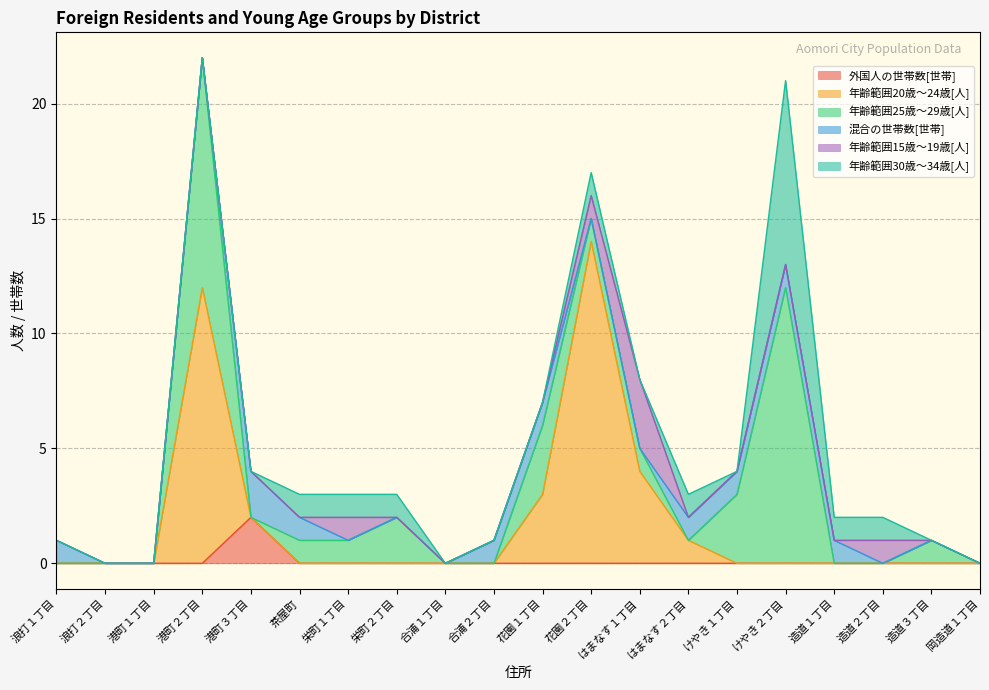

True or false: 年齢範囲30歳～34歳[人] and 年齢範囲15歳～19歳[人] cross at least once.

True